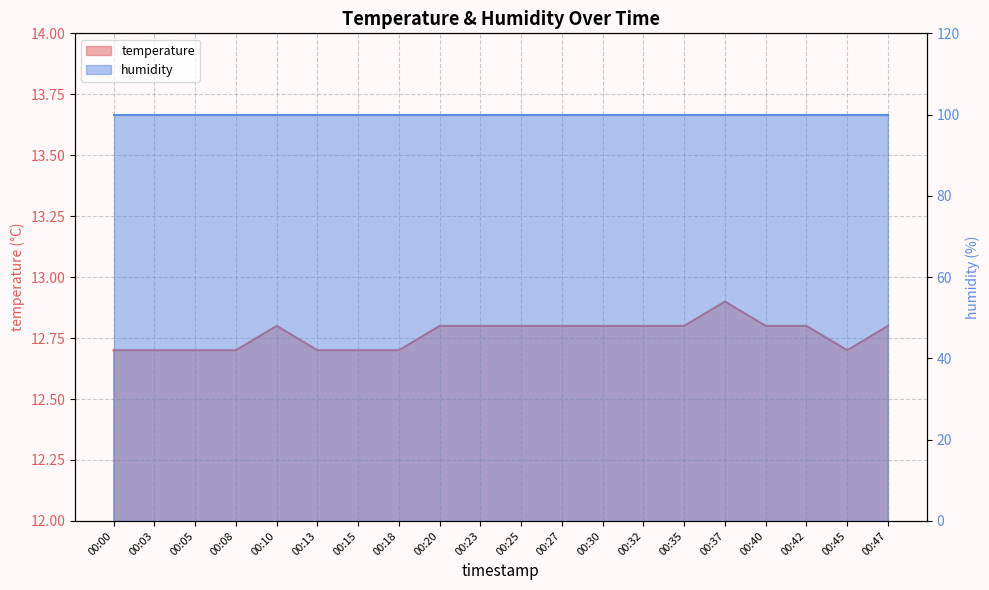

Which has a higher value, 00:23 or 00:10?

00:23